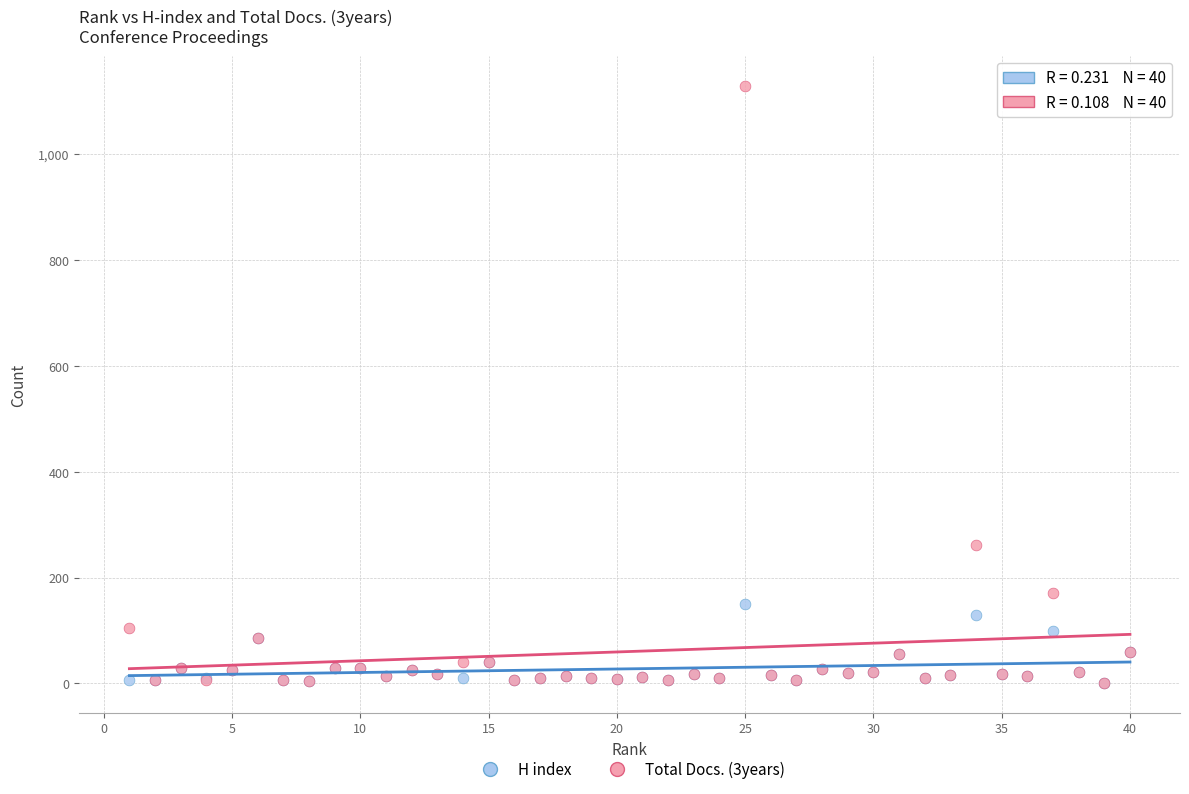

Which series has the largest Y range (max minus min)?

Total Docs. (3years)